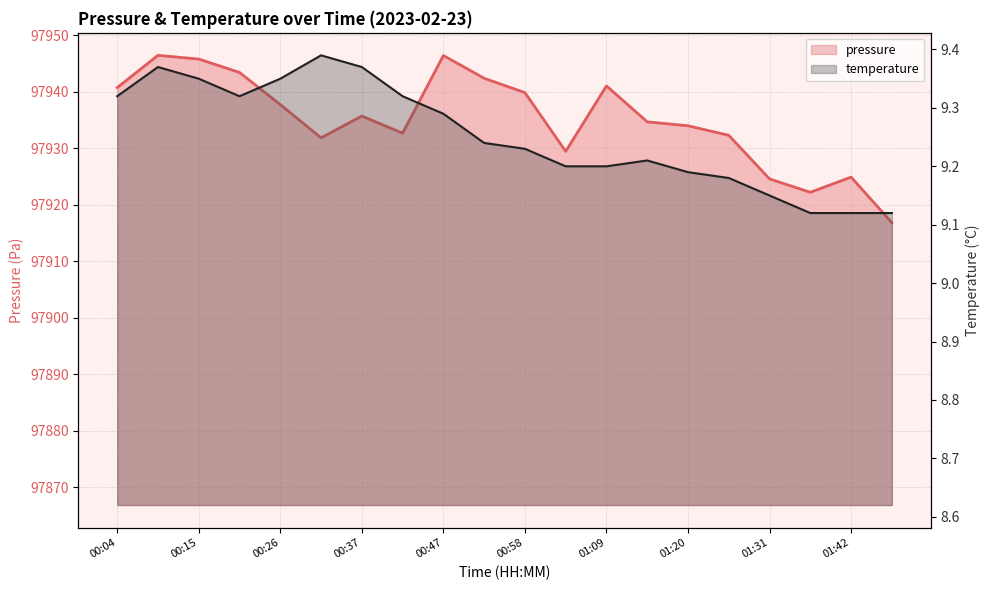

At which label is temperature closest to 9?

01:37